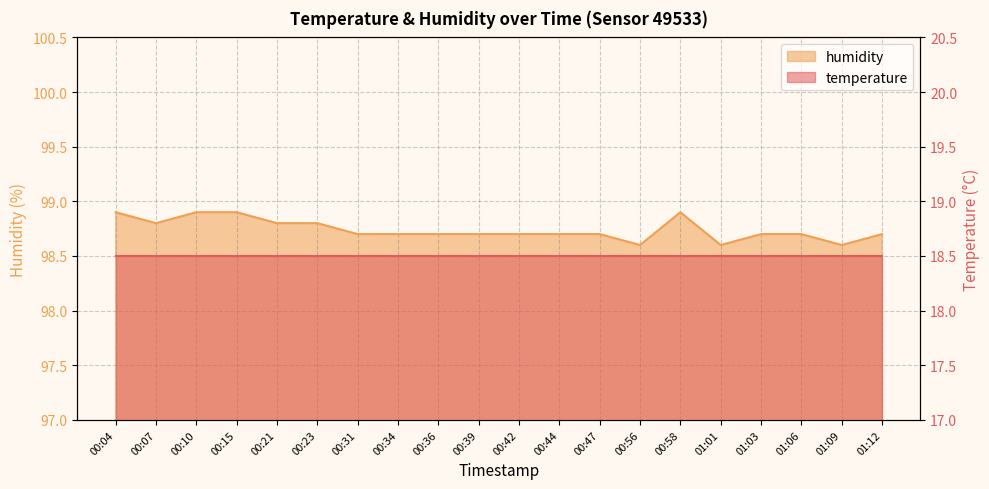

What is the value of the 16th point from the left?

98.6